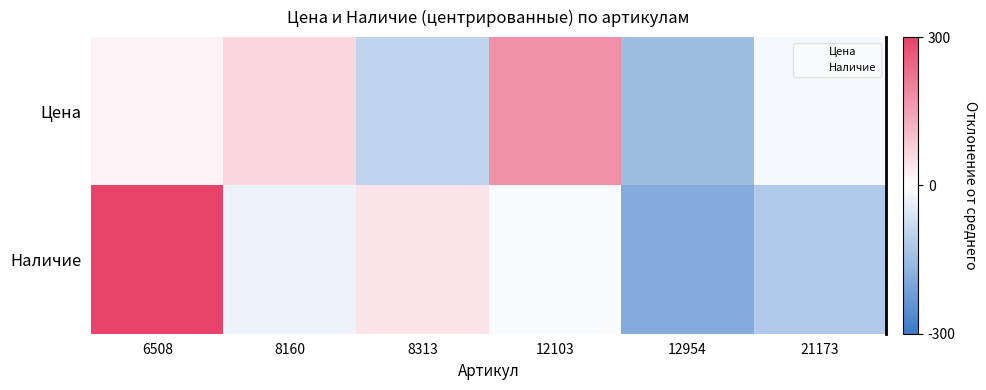

What is the minimum value shown in the chart?

-178.8